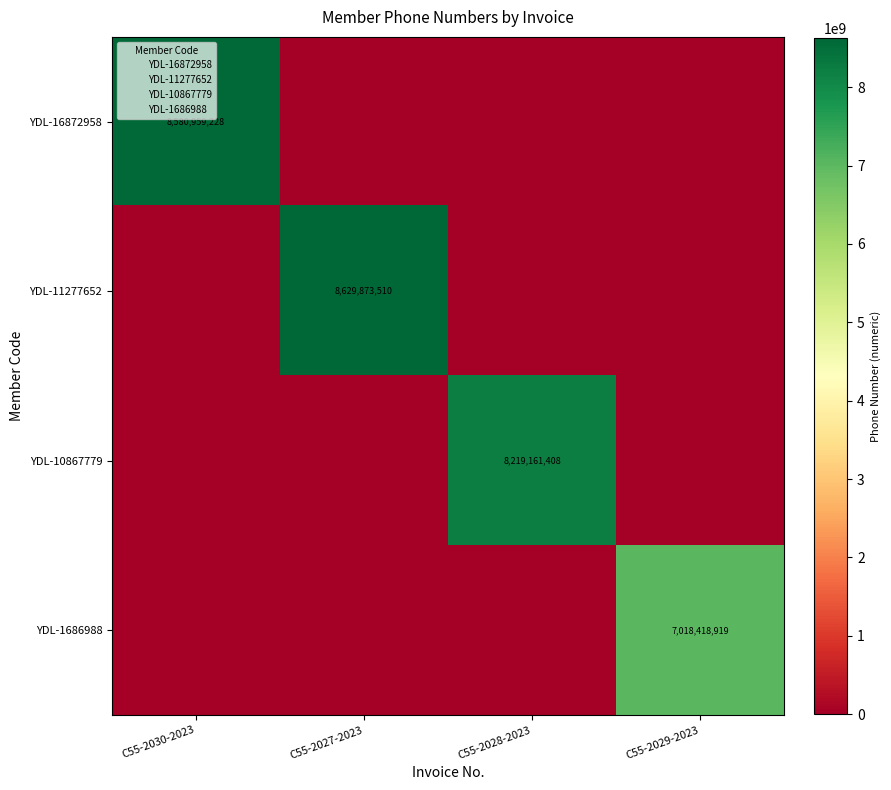

Is it true that YDL-11277652 equals 6008256199 at C55-2027-2023?

False